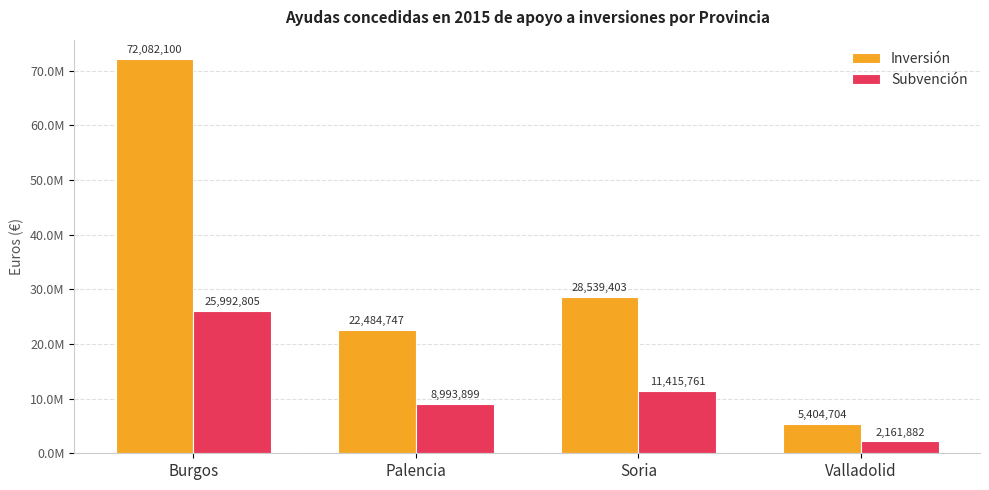

What is the label of the 2nd bar from the left?

Palencia